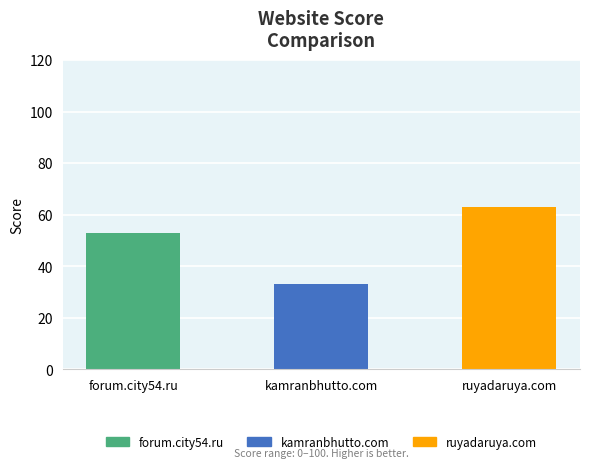

What is the label of the 2nd bar from the left?

kamranbhutto.com